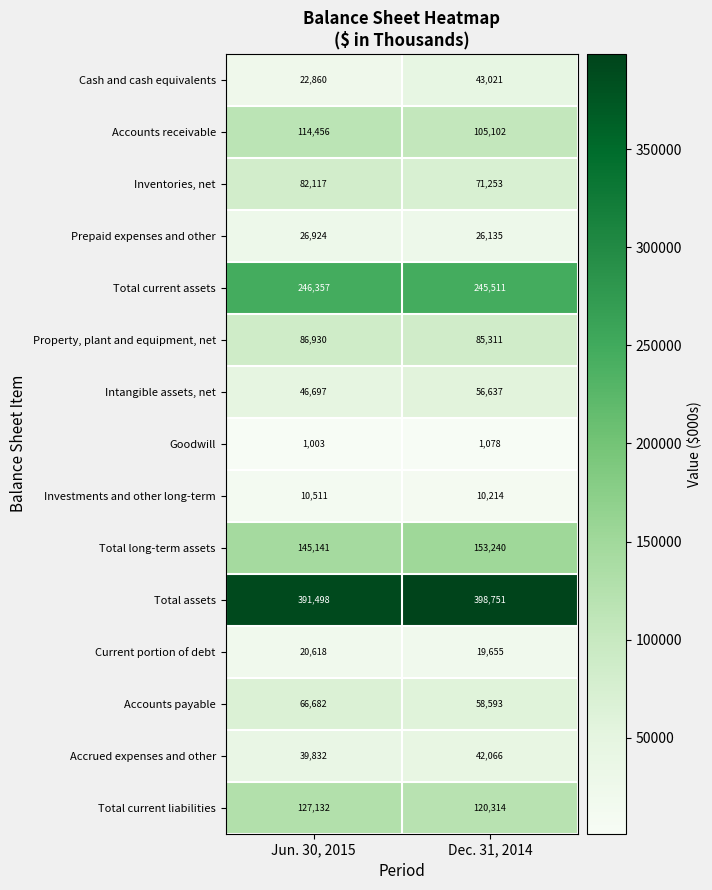

What is the sum of all Goodwill values?

2081